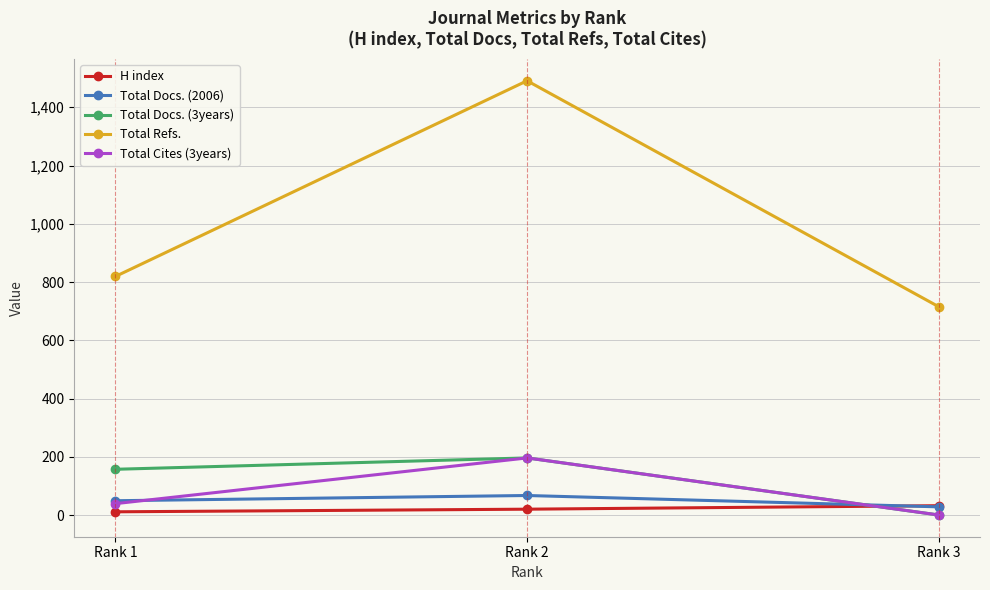

What are all the series names shown in the legend?

H index, Total Docs. (2006), Total Docs. (3years), Total Refs., Total Cites (3years)